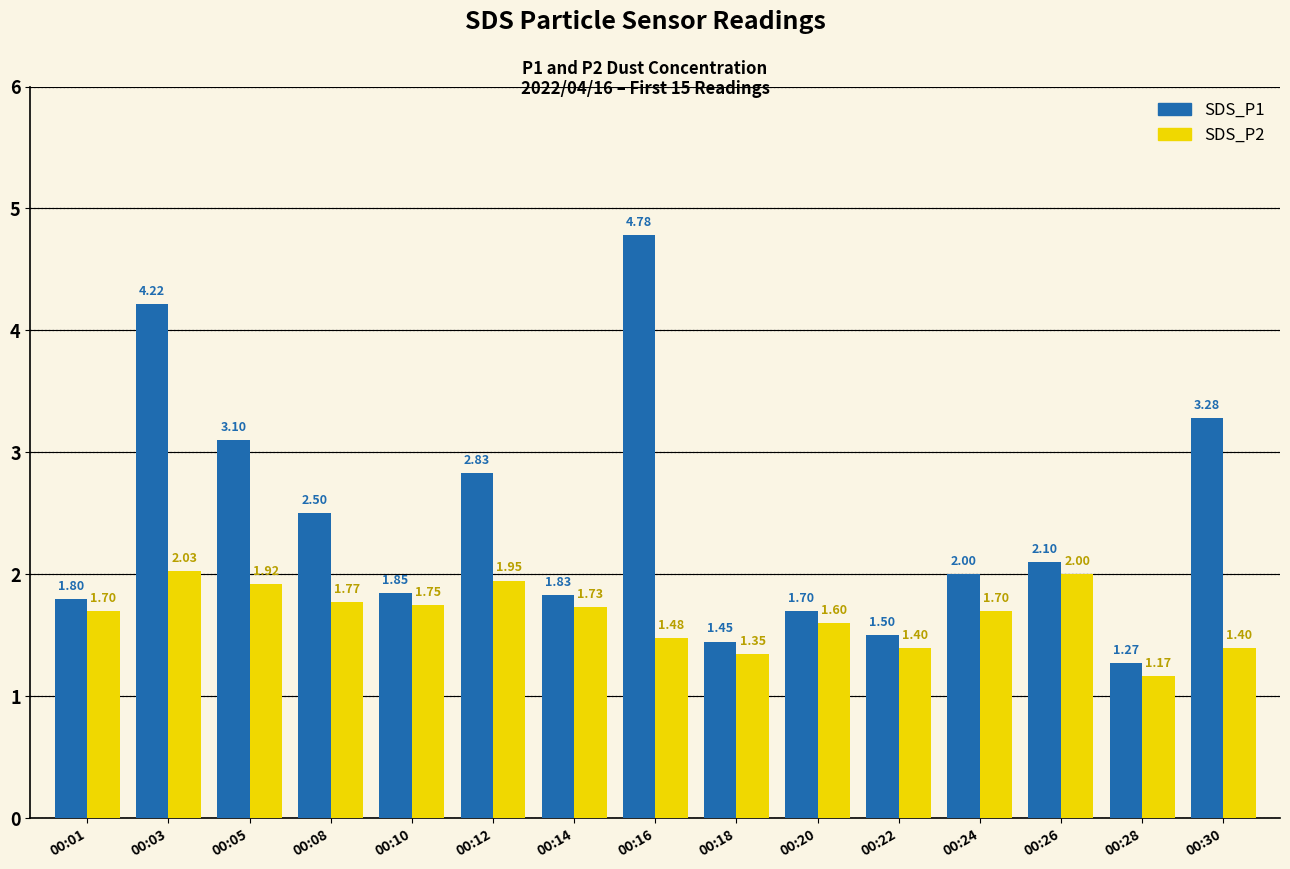

Which label corresponds to the smallest value in the chart?

00:28